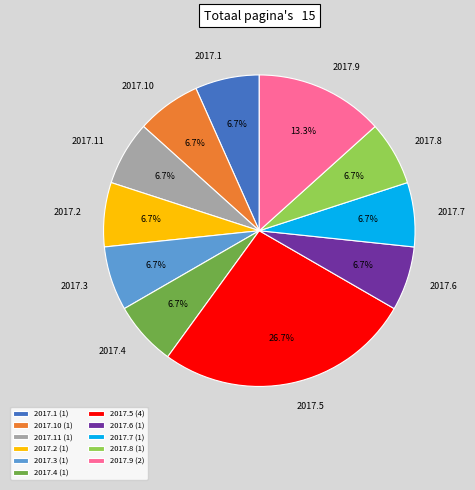

Approximately how many times larger is the value at 2017.1 compared to 2017.4?

1.0